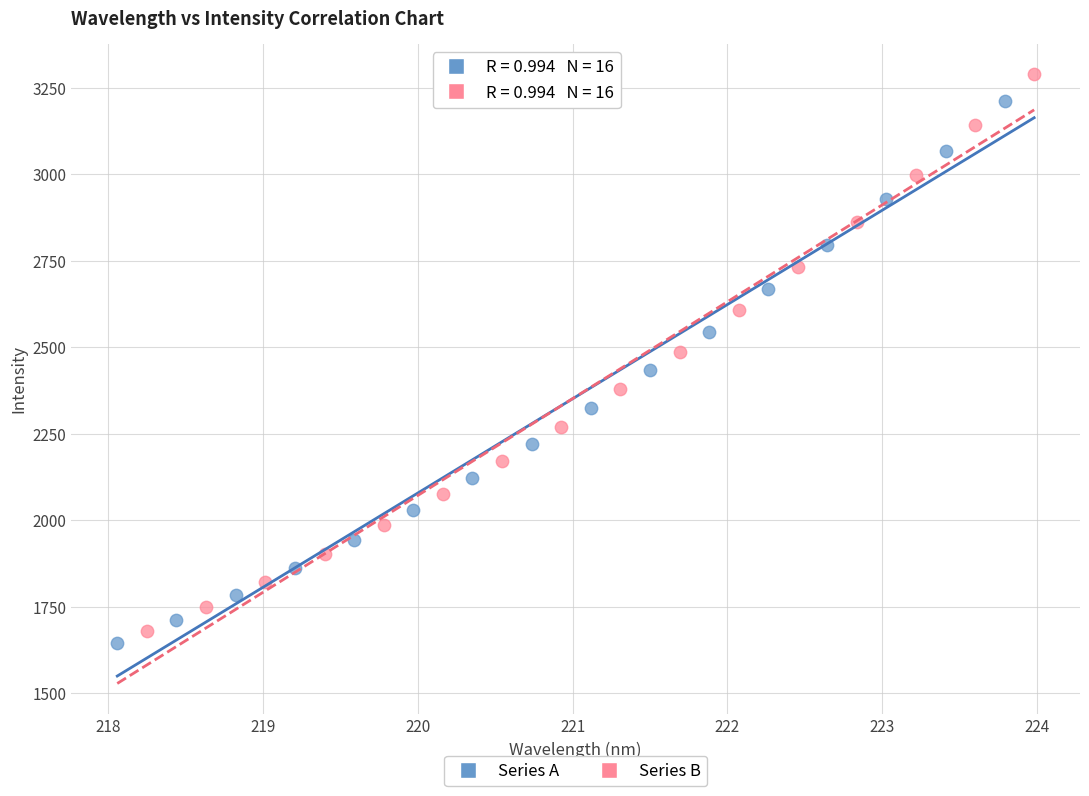

What are all the series names shown in the legend?

Series A, Series B